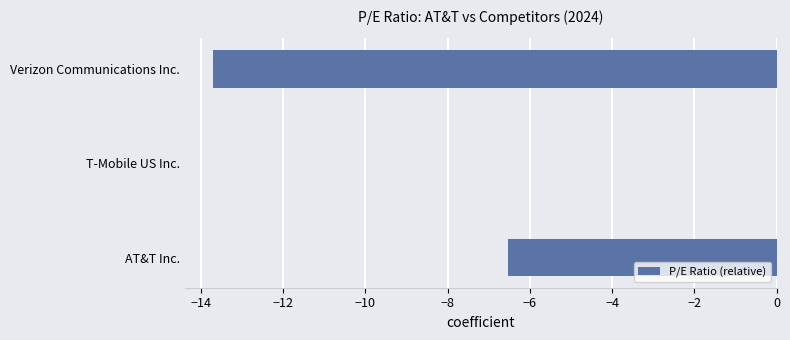

What is the change in value from T-Mobile US Inc. to Verizon Communications Inc.?

-13.7